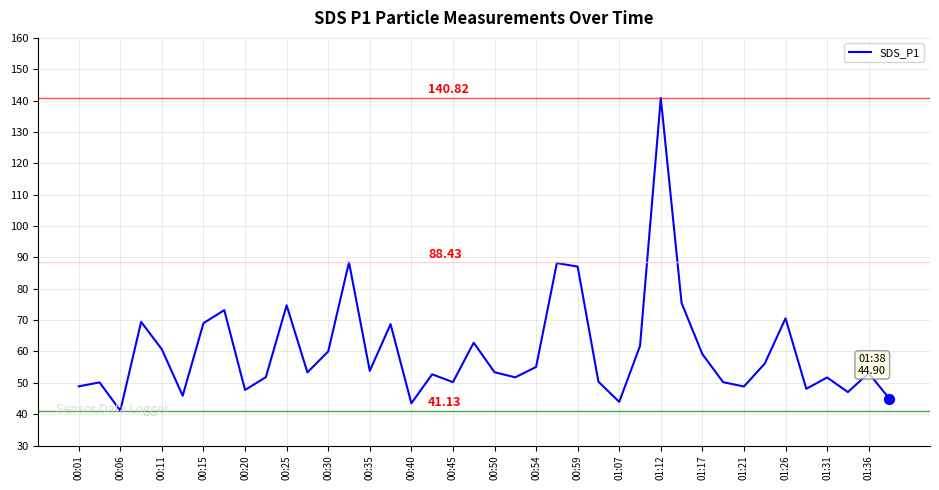

What is the difference between the maximum and minimum values?

99.7